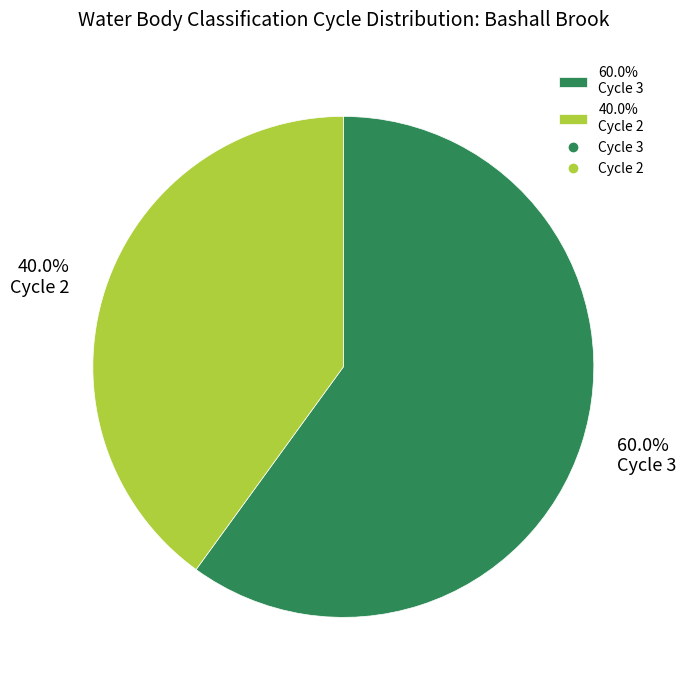

Combined, what portion of the pie is 40.0% Cycle 2 and 60.0% Cycle 3?

100.0%